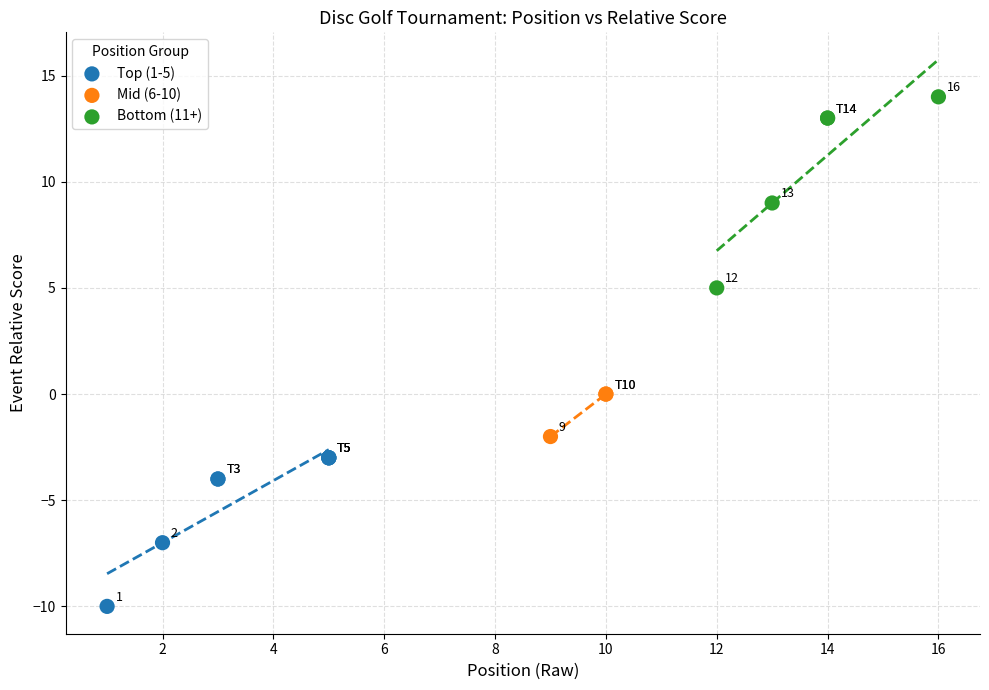

Which series has the widest spread of Y values?

Bottom (11+)